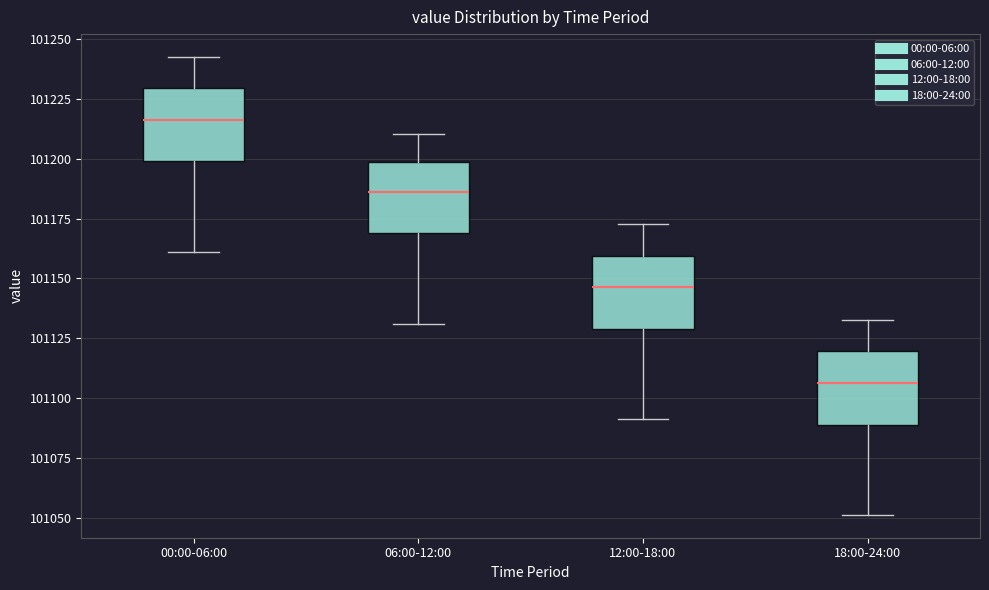

Reading left to right, transcribe this box plot: for each box, give where its median line is, the range the box spans, and where its two whiskers end, as read against the y-axis. The values are not printed on the chart, so give them approximately, as read against the axis.

00:00-06:00: median 101215, box 101200 to 101230, whiskers 101160 to 101245
06:00-12:00: median 101185, box 101170 to 101200, whiskers 101130 to 101210
12:00-18:00: median 101145, box 101130 to 101160, whiskers 101090 to 101175
18:00-24:00: median 101105, box 101090 to 101120, whiskers 101050 to 101135